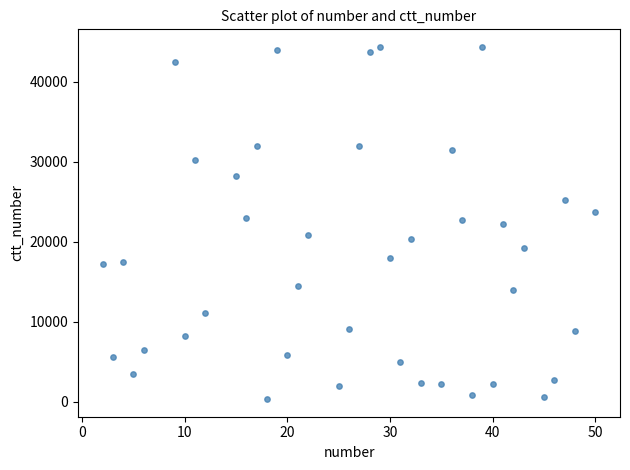

What is the range of Y values (max minus min)?

44030